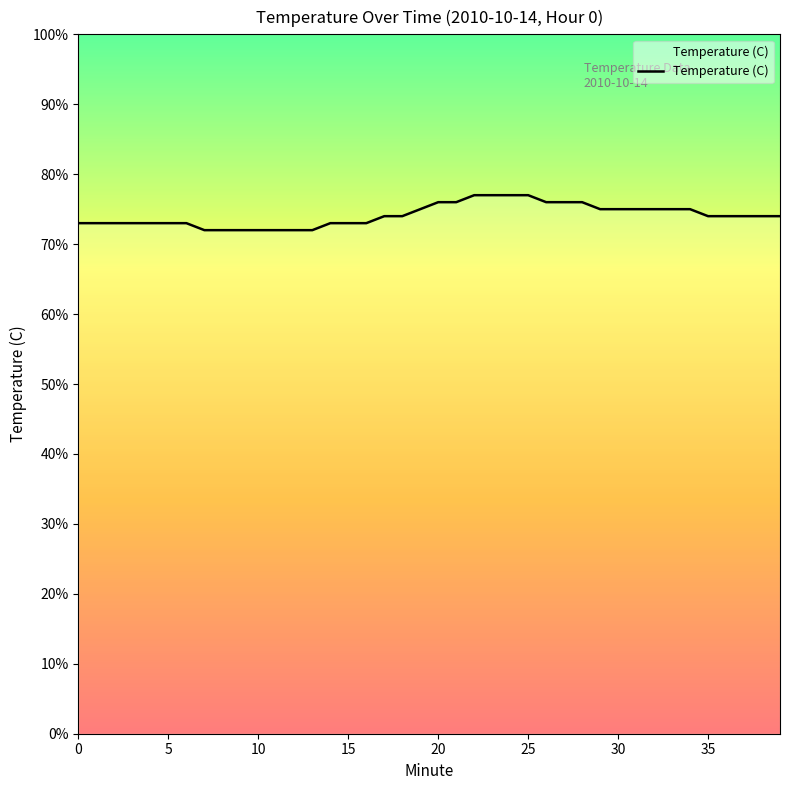

Is this an area chart (filled region under the line)?

Yes